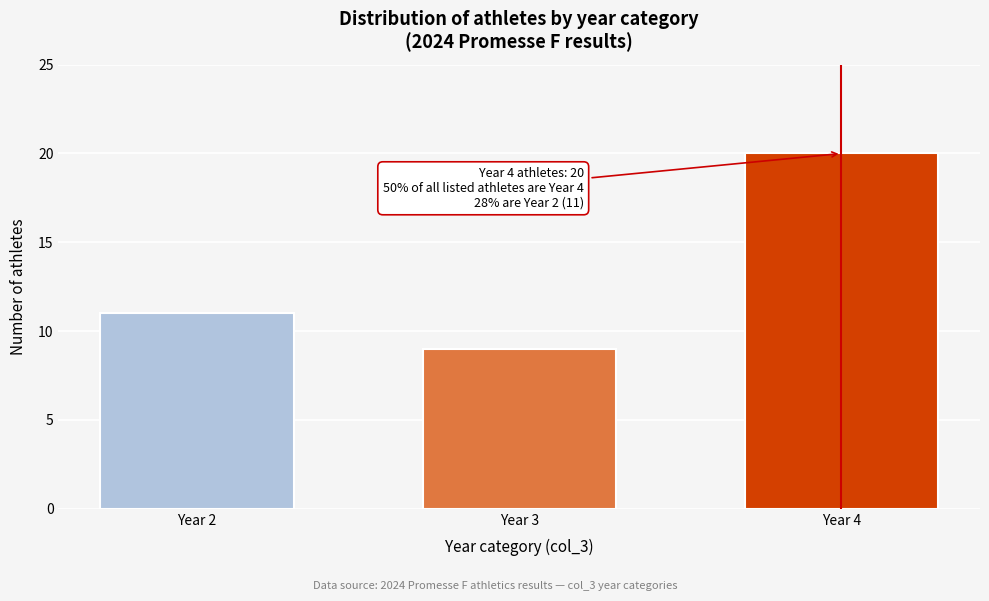

Reading left to right, transcribe all the data shown in this chart.

11	9	20